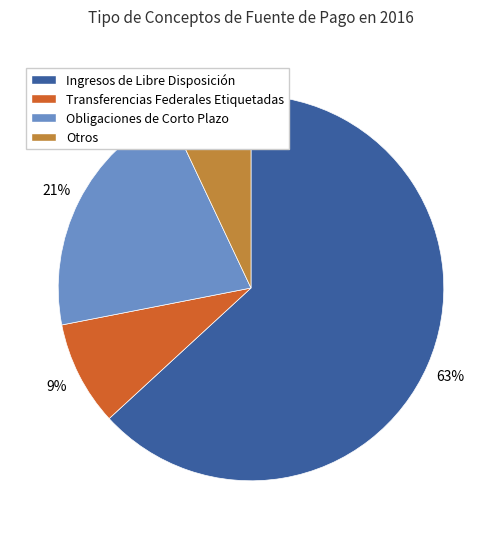

Is there any slice that represents more than half of the pie?

Yes